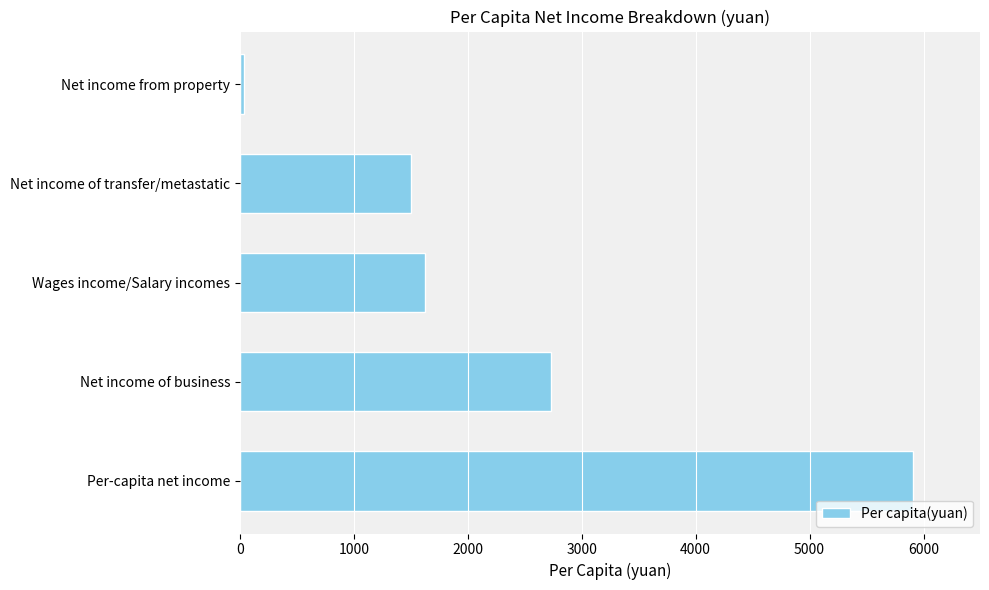

Reading top to bottom, list all the values displayed in this chart.

39	1506	1626	2735	5905